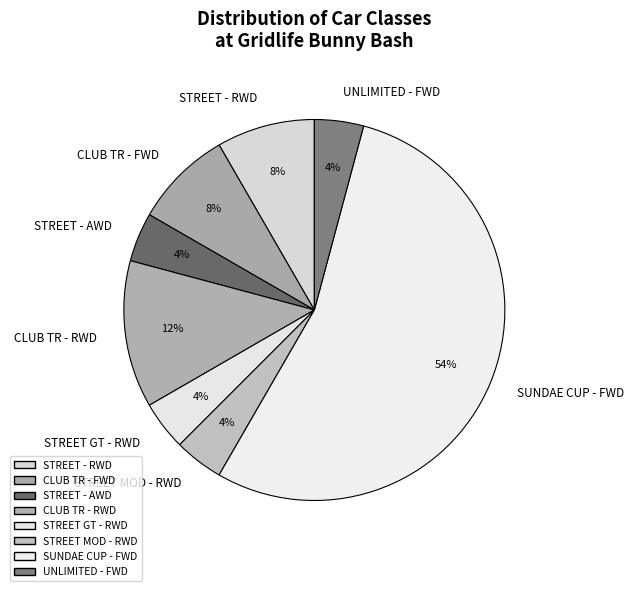

Is it true that STREET GT - RWD is 4% of the pie?

True